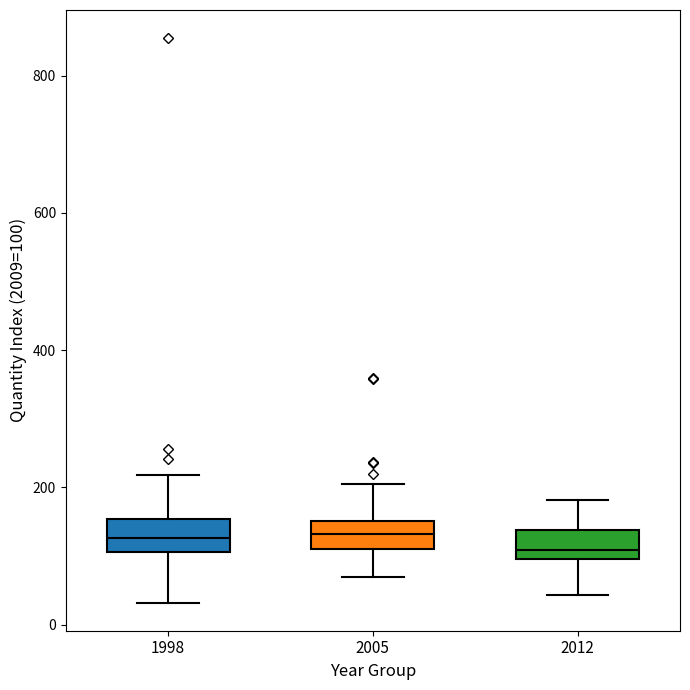

Reading left to right, read every box against the y-axis: the position of its median line, the range the box covers, and the ends of its whiskers. The values are not printed on the chart, so give them approximately, as read against the axis.

1998: median 120, box 100 to 160, whiskers 40 to 220
2005: median 140, box 120 to 160, whiskers 60 to 200
2012: median 100 (just above the box's lower edge), box 100 to 140, whiskers 40 to 180